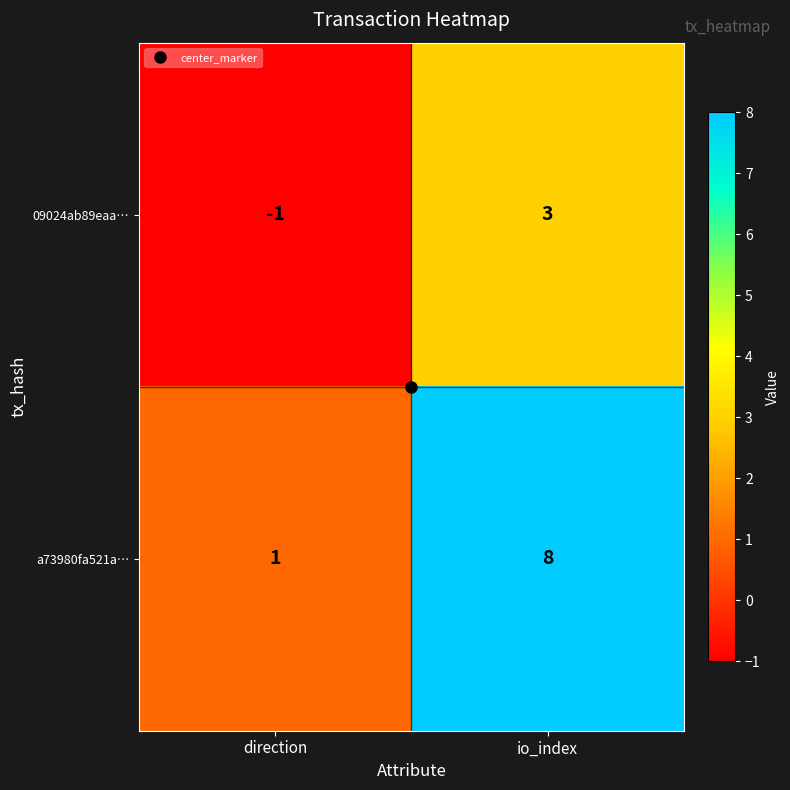

At which category does the chart reach its peak across all series?

io_index